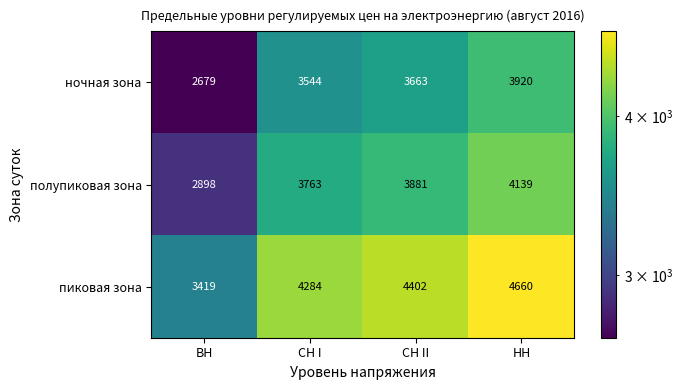

List the series in order of their peak value, lowest first.

ночная зона, полупиковая зона, пиковая зона